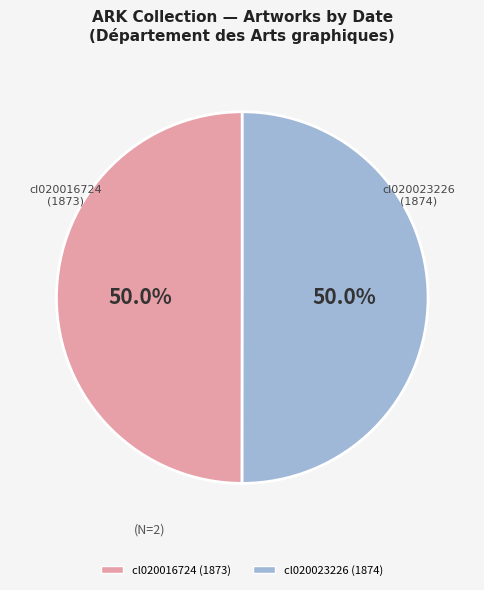

The cl020016724 slice represents 63% of the pie. True or false?

False